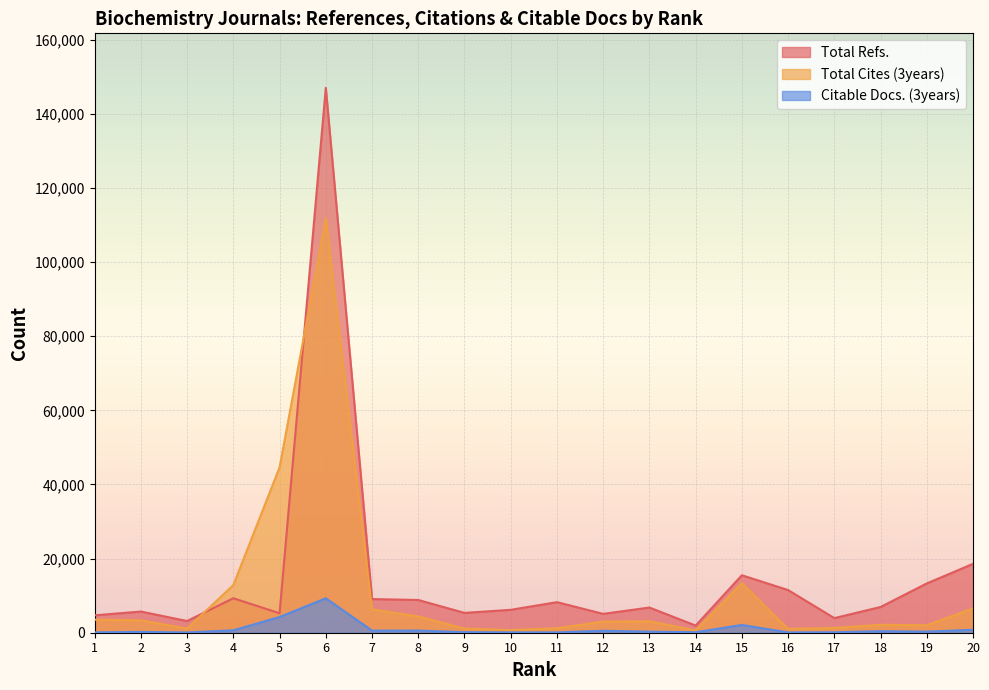

List the series in order of their peak value, lowest first.

Citable Docs. (3years), Total Cites (3years), Total Refs.